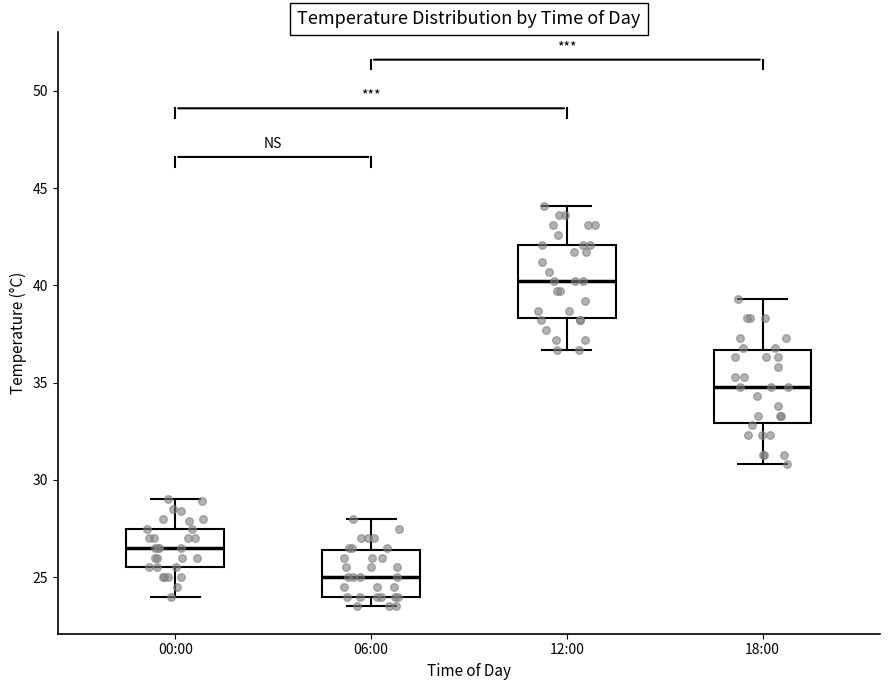

Which box has the lowest median line?

06:00